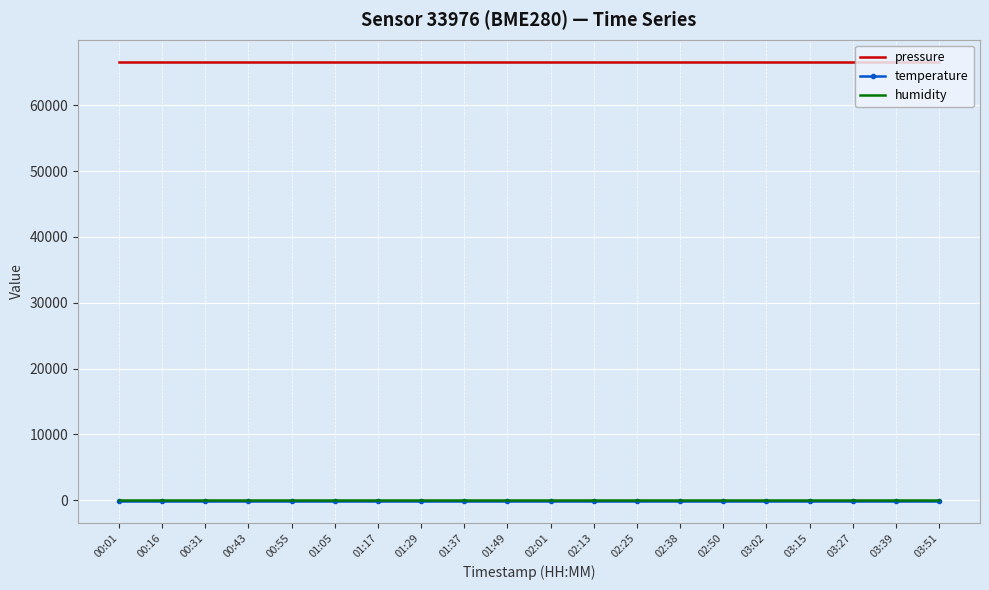

Which series has the largest total across all categories?

pressure